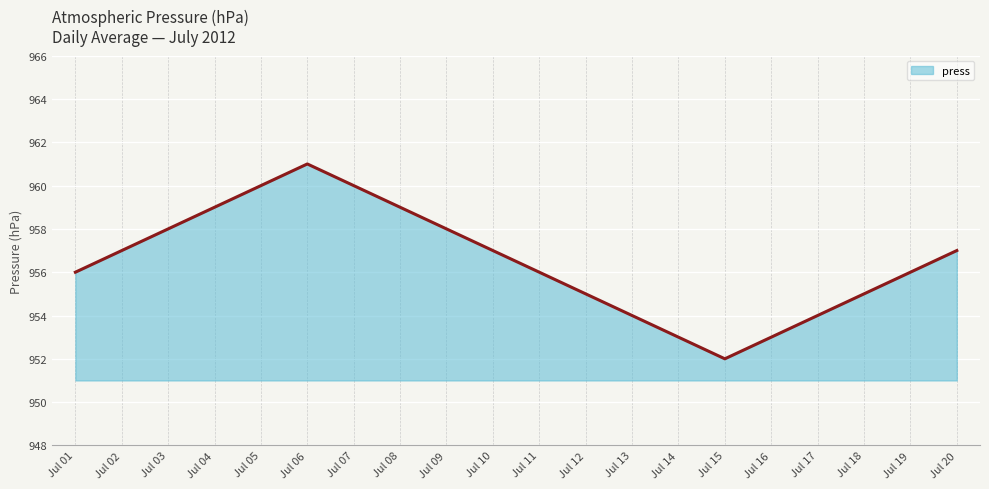

True or false: the data shows 563 at Jul 09.

False